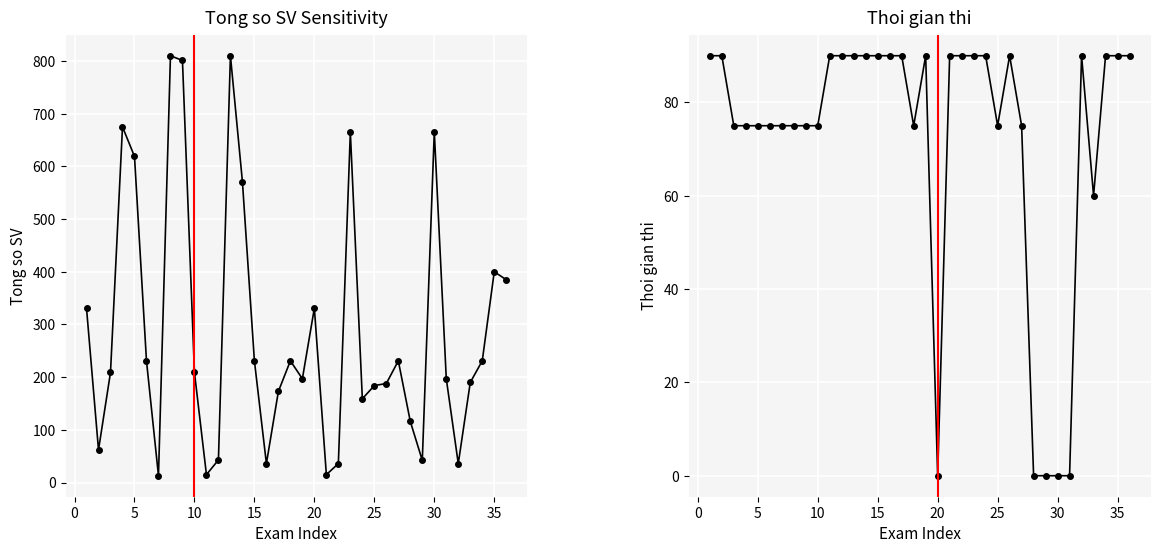

Which series ends up on top after the final intersection of Tổng số SV and Thời gian thi?

Tổng số SV